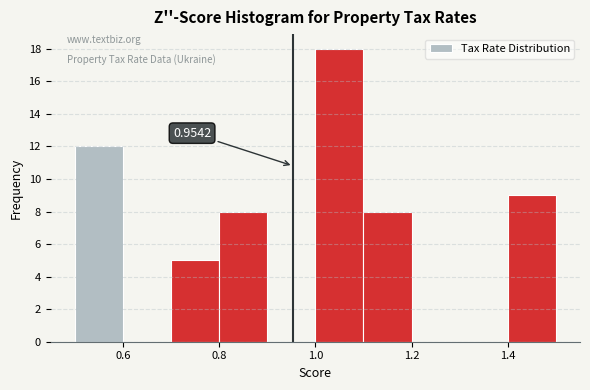

Over which range of the x-axis is the bar tallest?

1.0 to 1.1